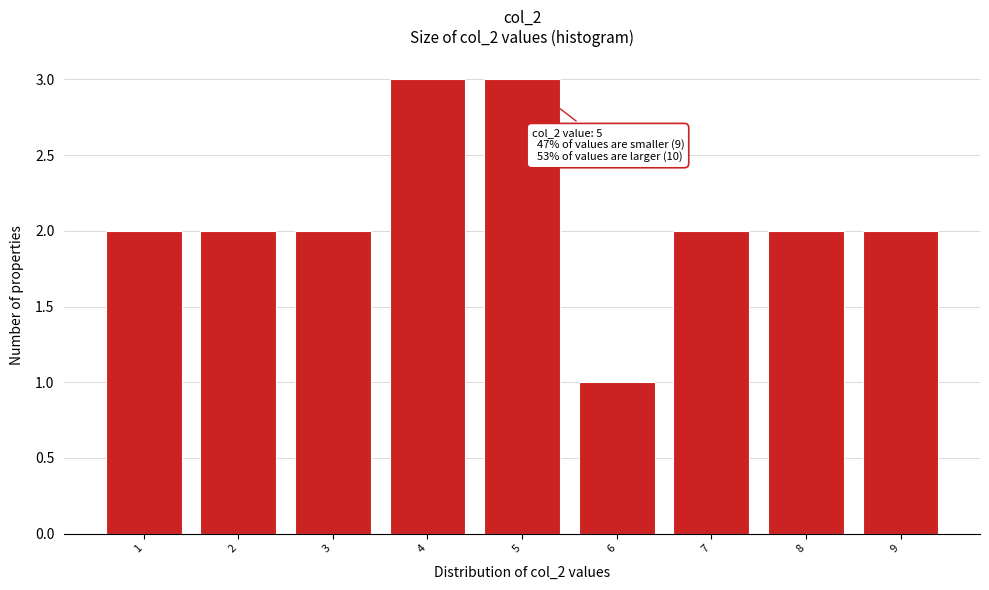

Reading right to left, list all the values displayed in this chart.

2	2	2	1	3	3	2	2	2